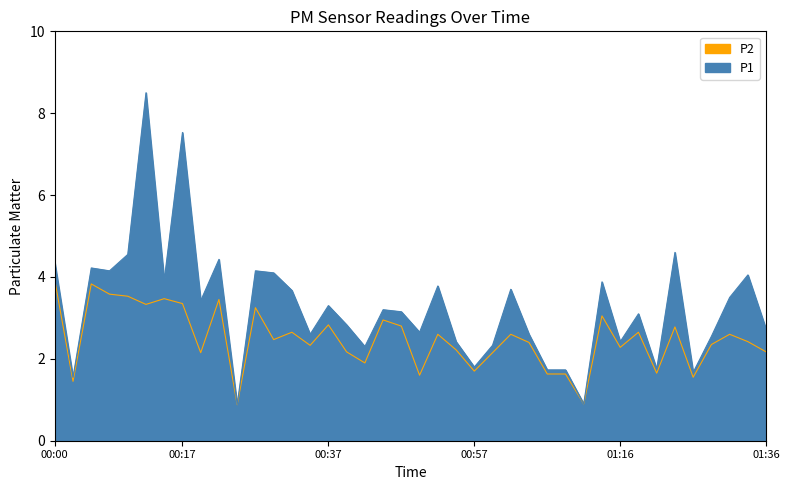

Reading left to right, transcribe all the data shown in this chart.

P1: 4.3	1.6	4.2	4.2	4.5	8.5	3.9	7.5	3.4	4.4	0.9	4.2	4.1	3.7	2.6	3.3	2.8	2.3	3.2	3.1	2.6	3.8	2.4	1.8	2.3	3.7	2.6	1.7	1.7	0.9	3.9	2.4	3.1	1.8	4.6	1.7	2.5	3.5	4.0	2.7
P2: 3.9	1.4	3.8	3.6	3.5	3.3	3.5	3.4	2.1	3.5	0.9	3.2	2.5	2.6	2.3	2.8	2.2	1.9	3.0	2.8	1.6	2.6	2.2	1.7	2.1	2.6	2.4	1.6	1.6	0.9	3.0	2.3	2.6	1.6	2.8	1.6	2.4	2.6	2.4	2.2